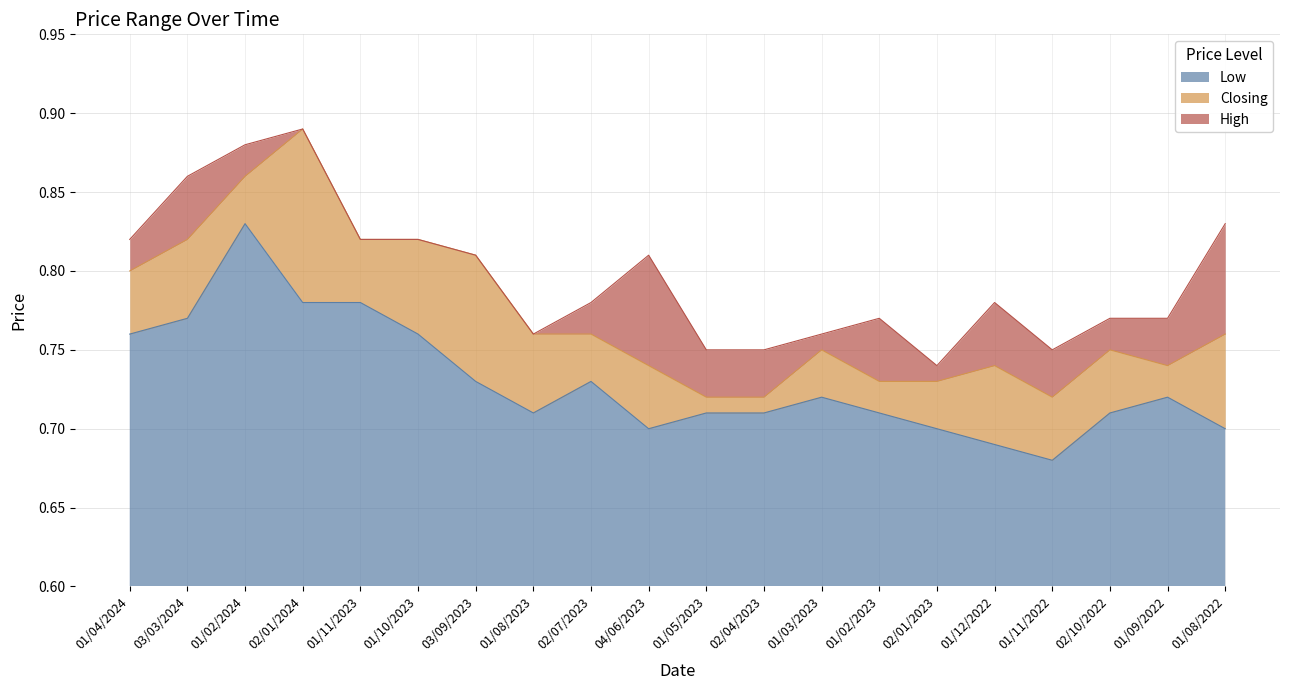

True or false: Closing has more than 1 points higher than both neighbors.

True